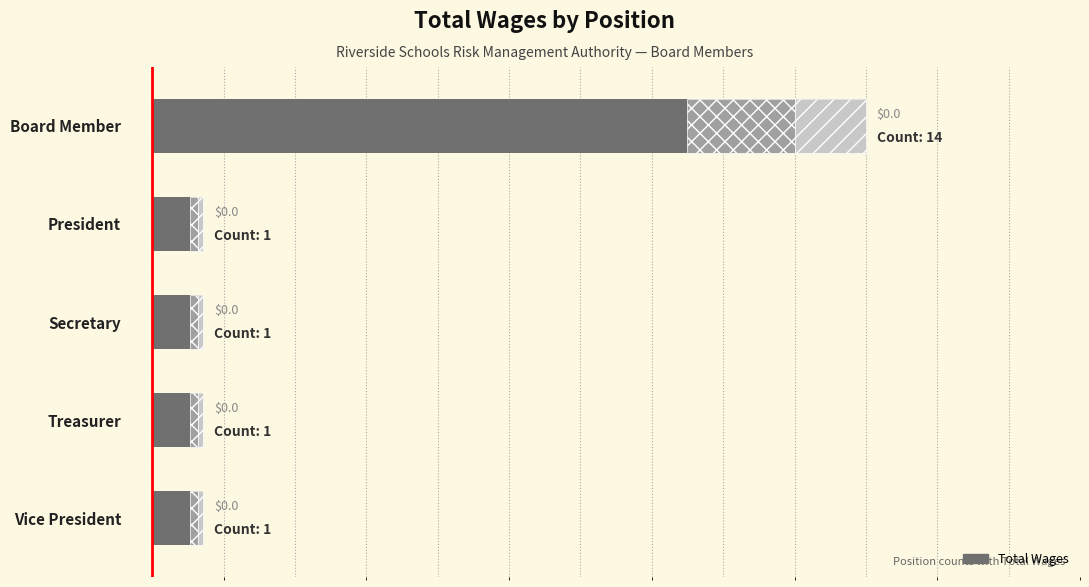

Is it true that the value at Secretary is 0.4?

False